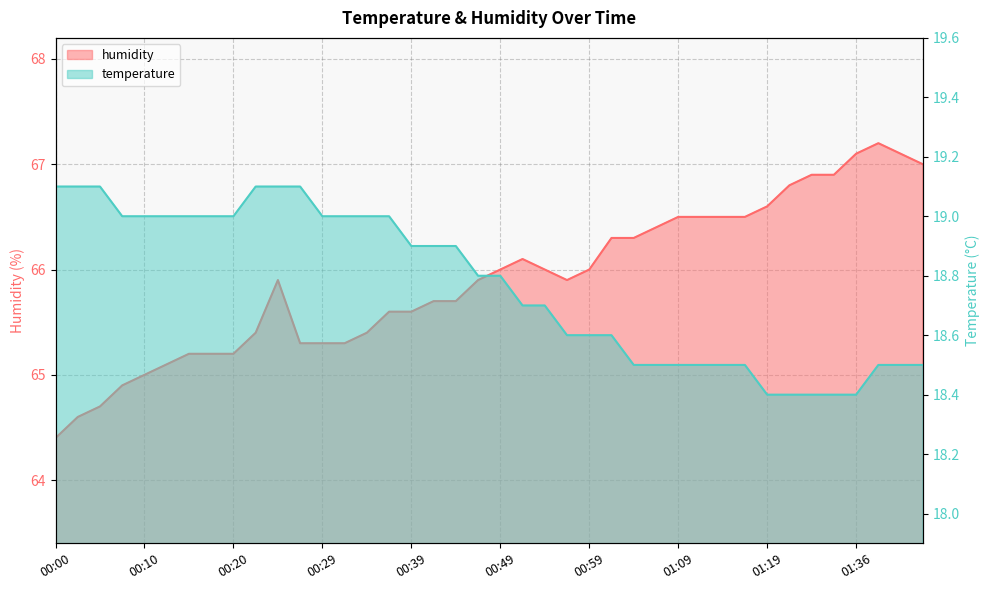

Rank the series at 01:44 from lowest to highest value.

temperature, humidity